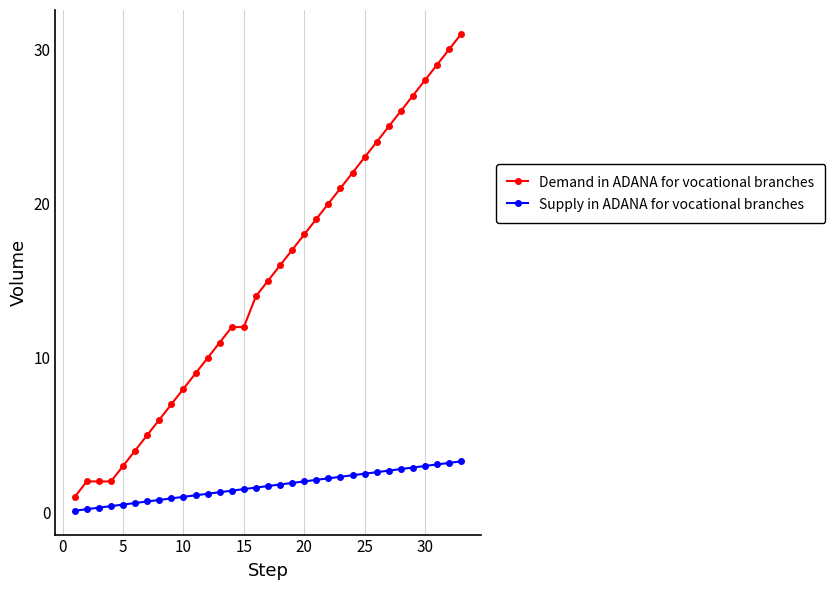

Which series has the largest total across all categories?

Demand in ADANA for vocational branches